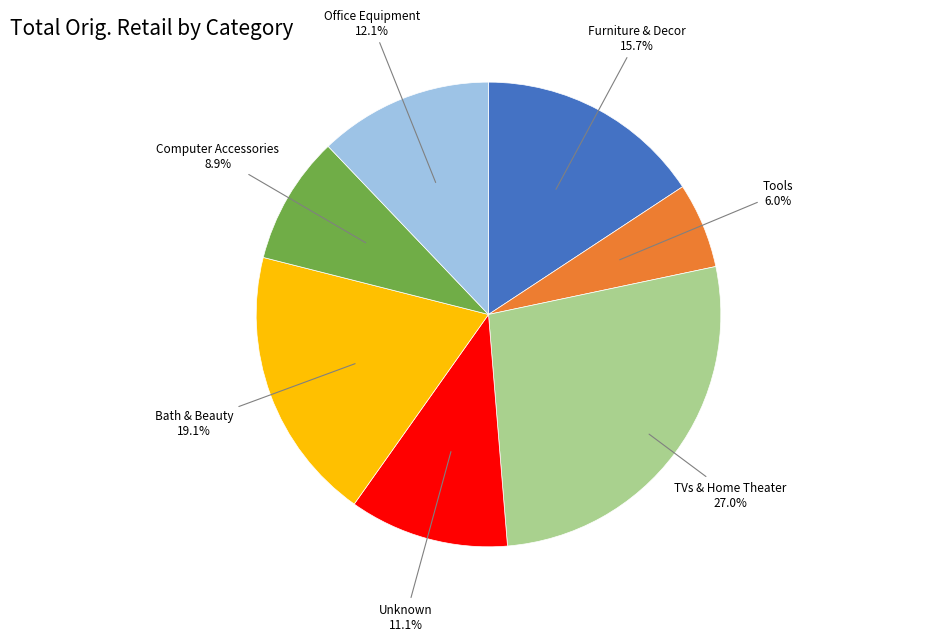

Does any single category account for the majority?

No